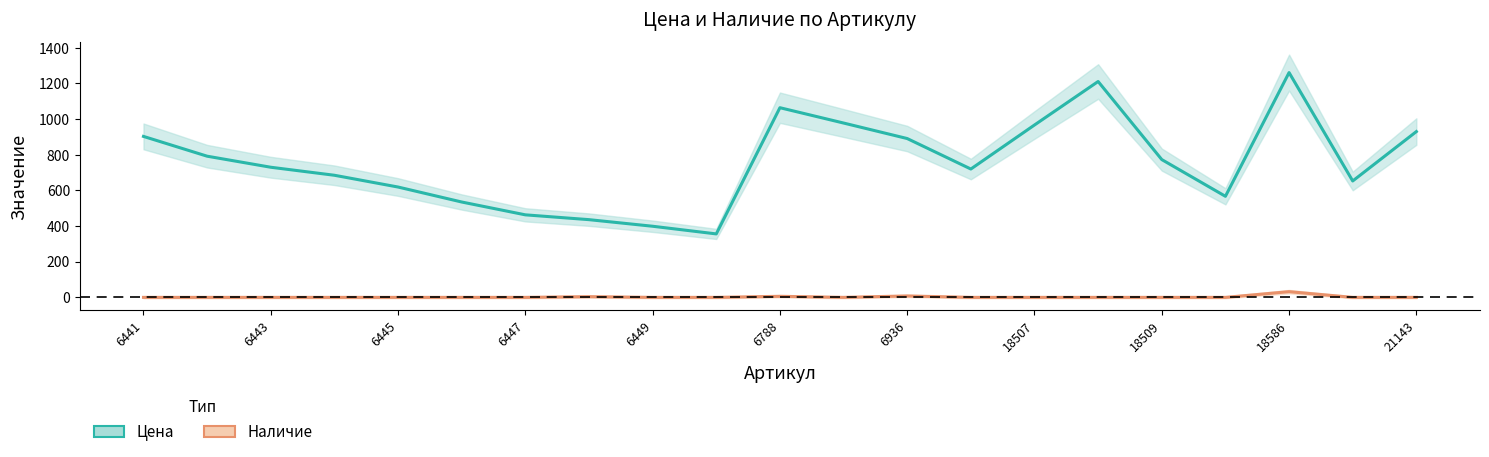

Which series changed the most between 6449 and 6936?

Цена